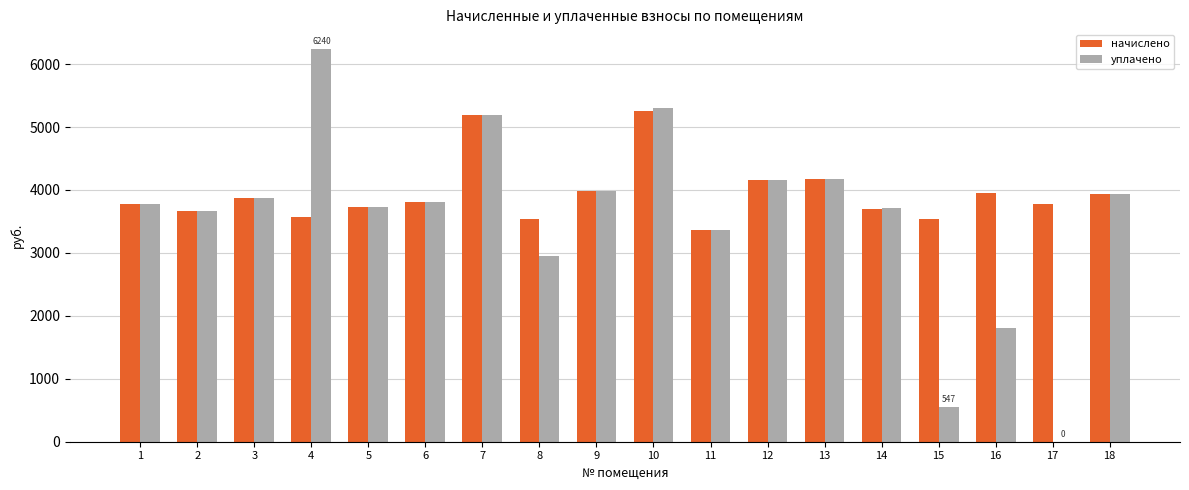

Is the value of уплачено at 13 greater than the value of начислено at 17?

Yes